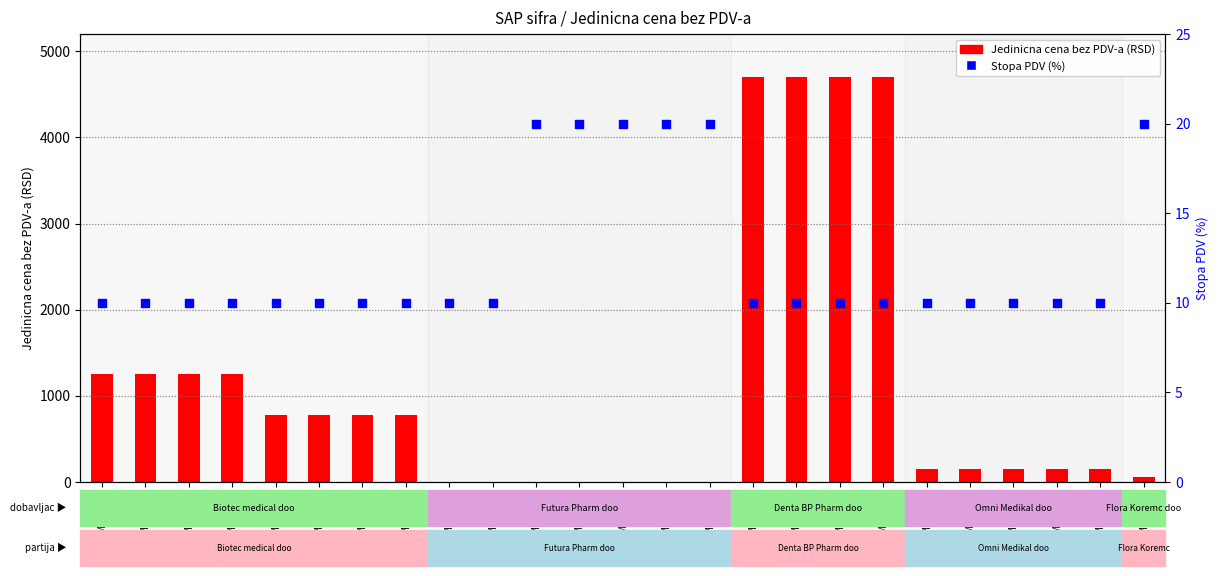

What are all the series names shown in the legend?

Jedinicna cena bez PDV-a, Stopa PDV (%)